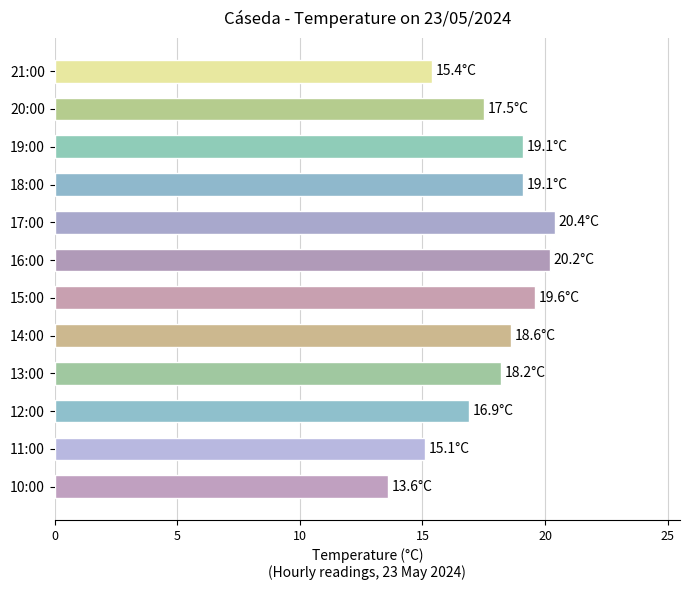

The value at 15:00 is 26.9. True or false?

False